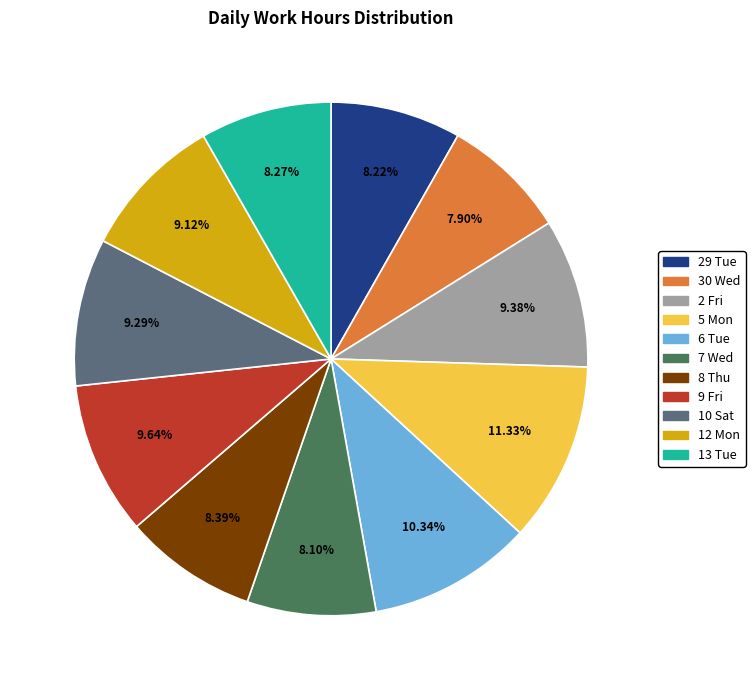

Approximately how many times larger is the value at 5 Mon compared to 6 Tue?

1.1